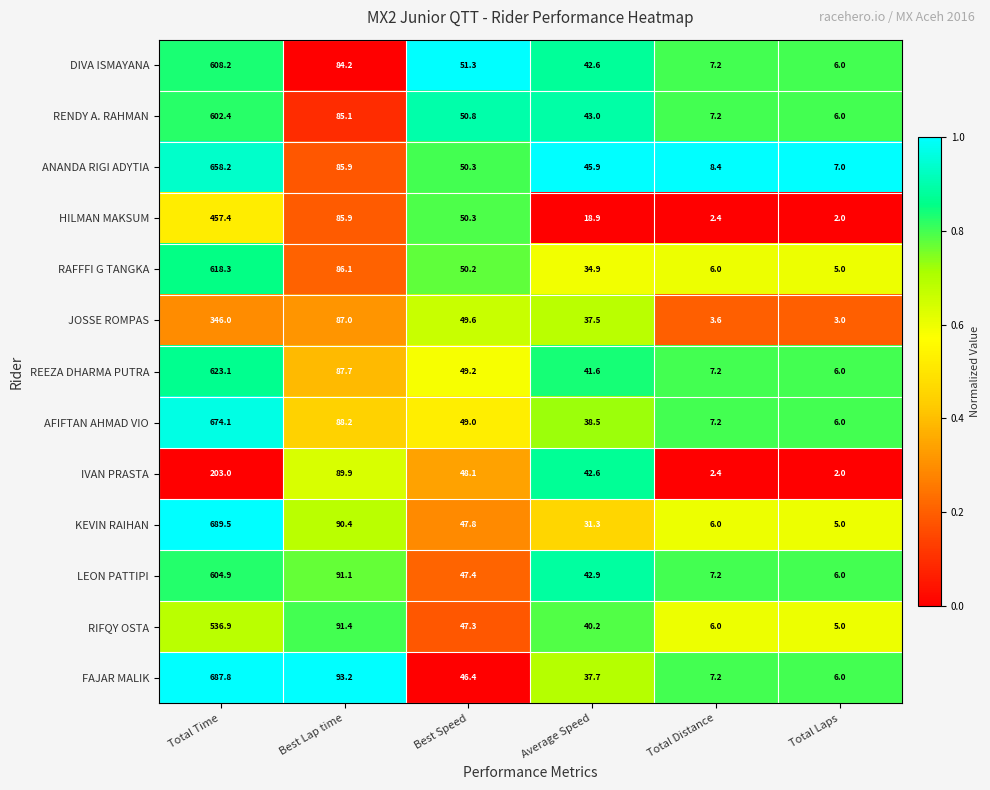

At which category is the sum across all series the highest?

Total Time